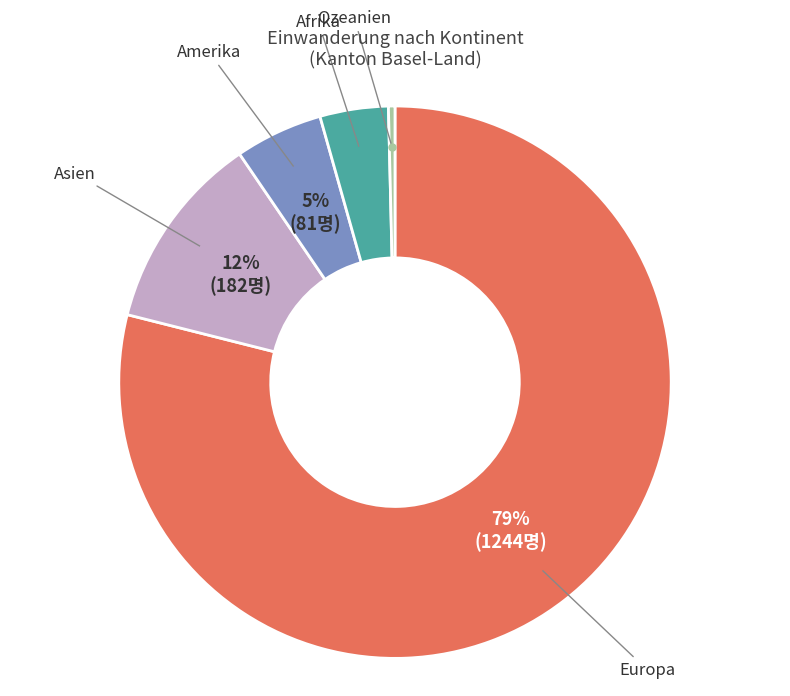

Which has a higher value, Afrika or Europa?

Europa